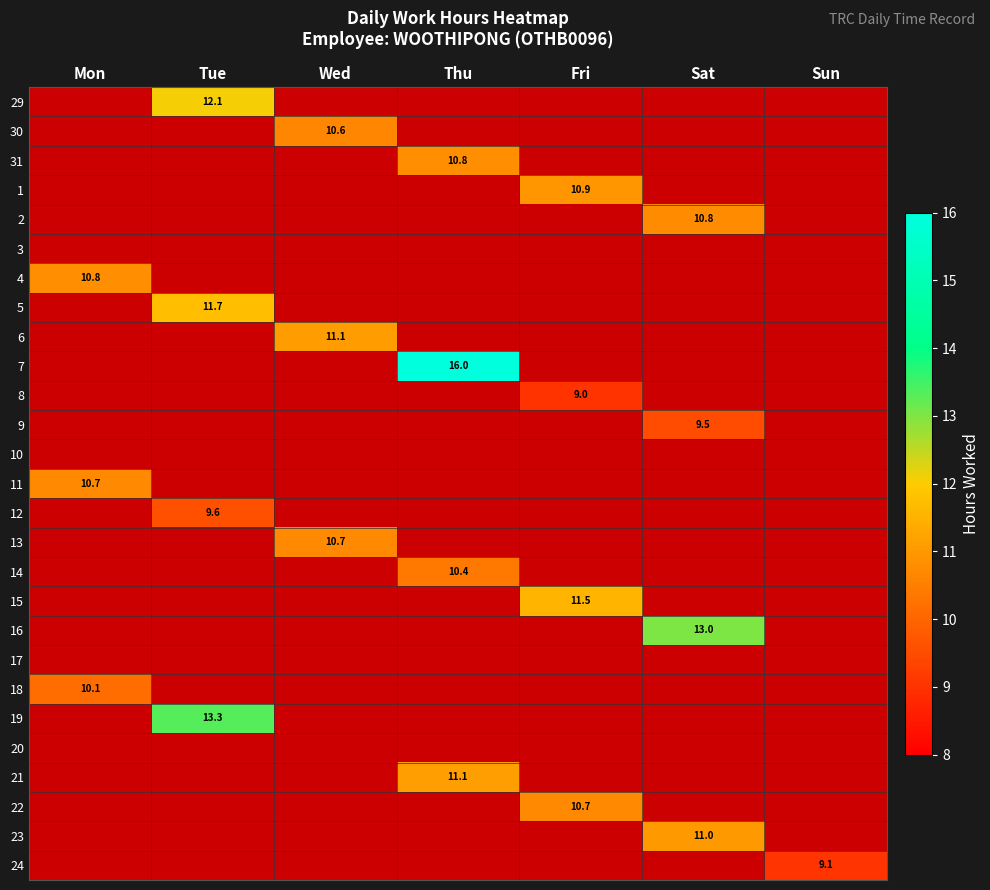

Between Mon and Thu, which is larger?

Thu